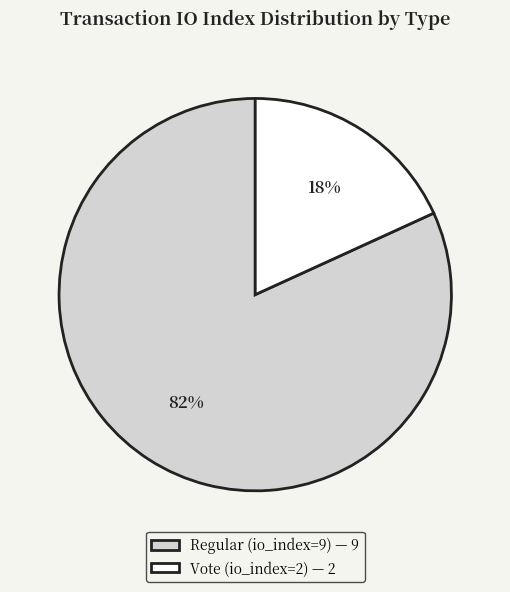

To the nearest percent, what is the combined percentage of Regular (io_index=9) and Vote (io_index=2)?

100%